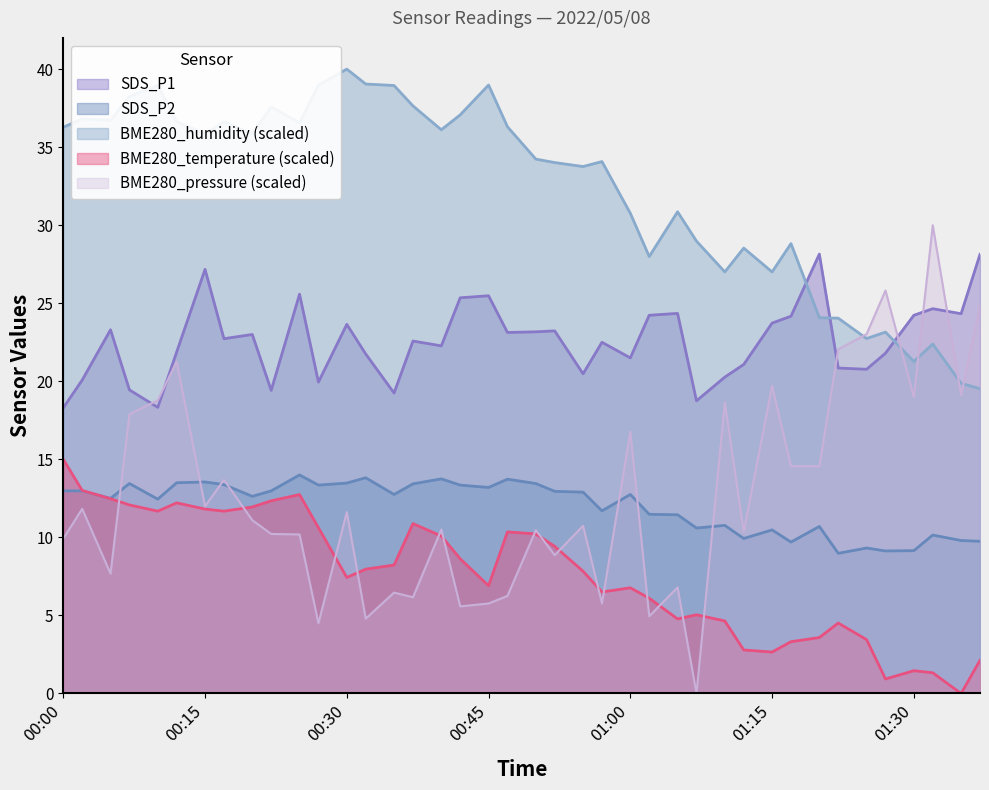

What is the label of the 27th point from the left?

01:05